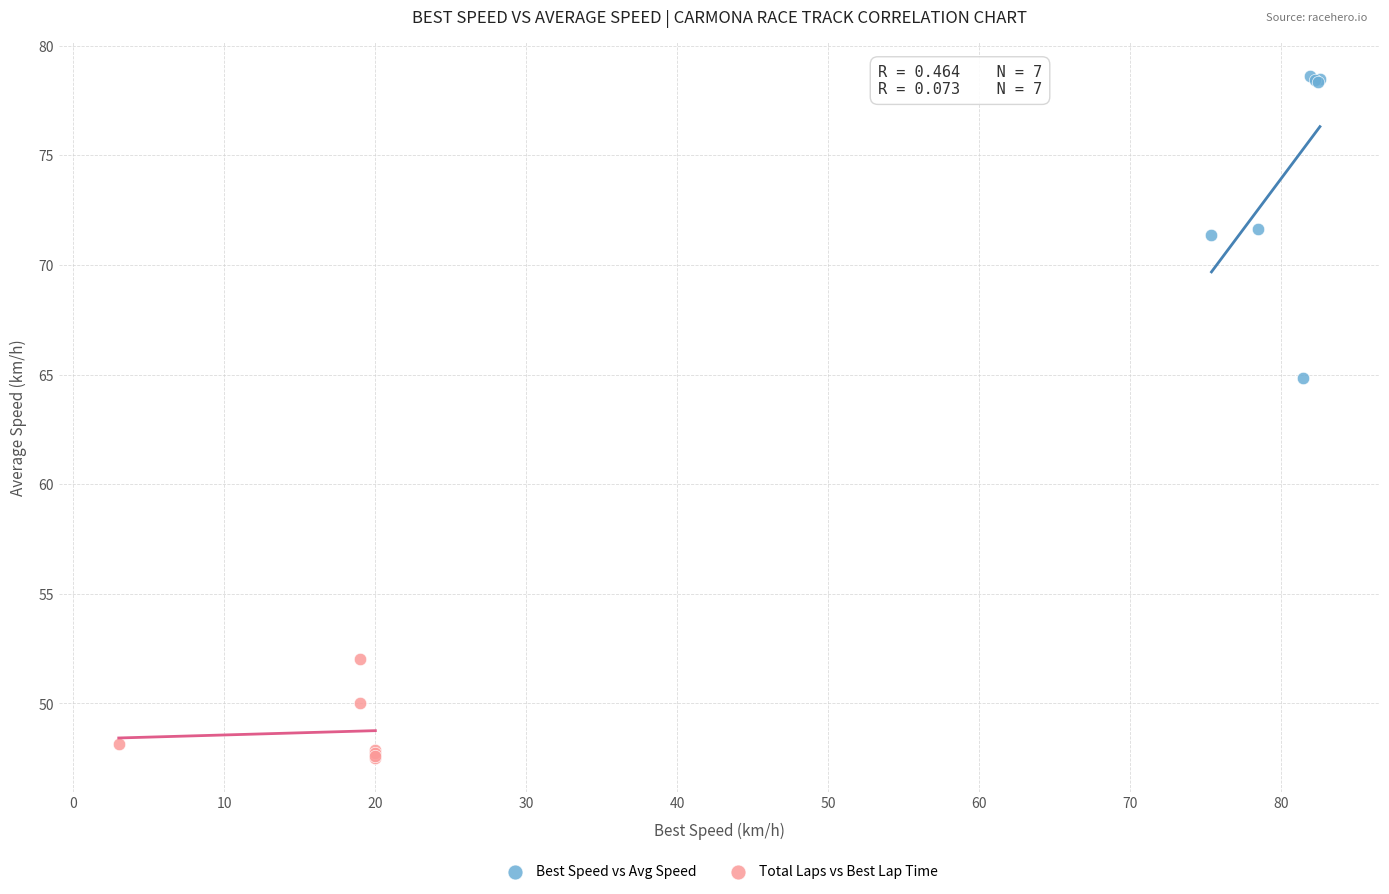

Which series reaches the minimum Y coordinate?

Total Laps vs Best Lap Time